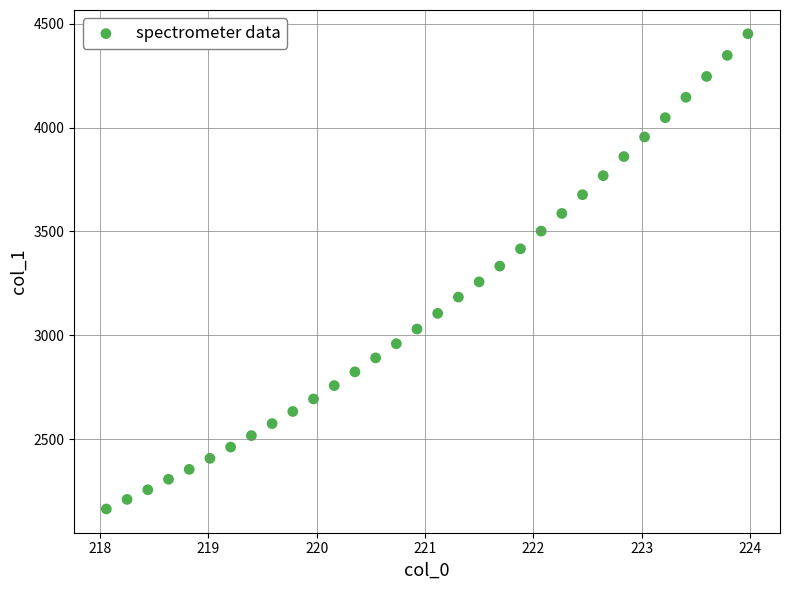

What is the range of X values (max minus min)?

5.9